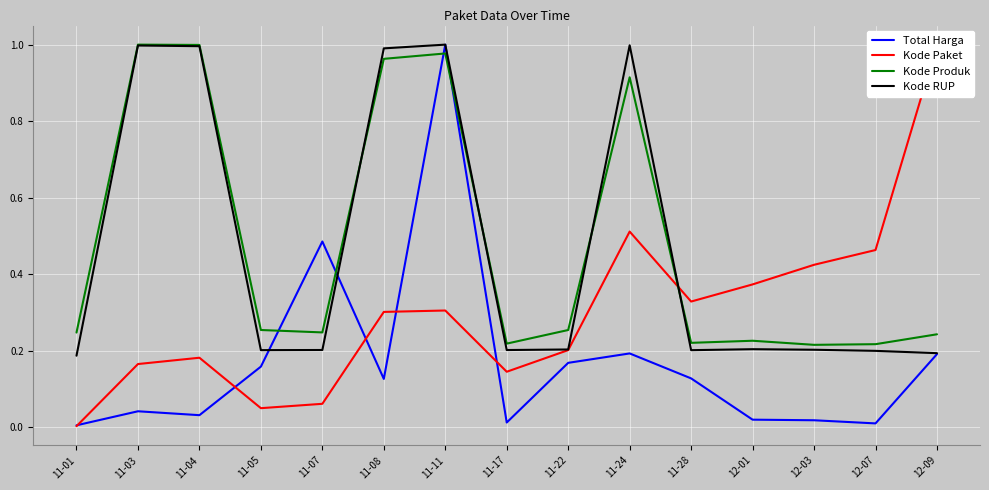

At which category is the sum across all series the highest?

11-11